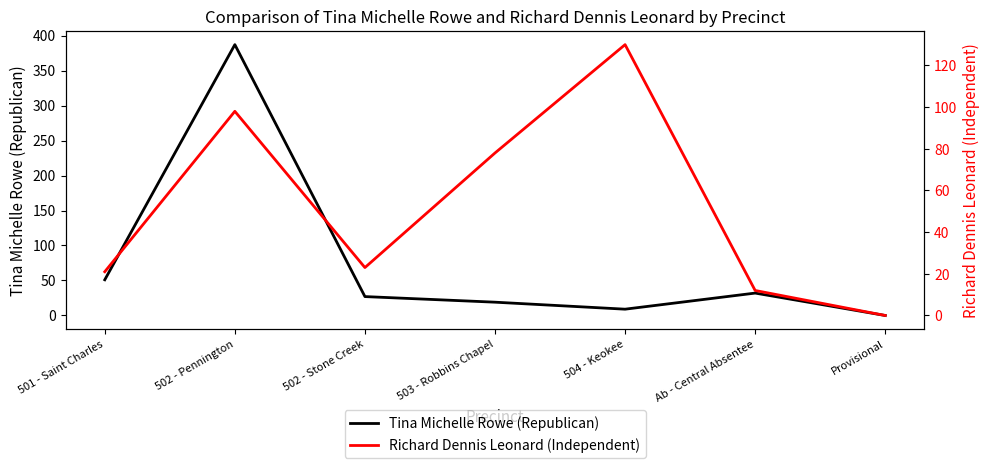

Is the value of Richard Dennis Leonard (Independent) at 501 - Saint Charles greater than the value of Tina Michelle Rowe (Republican) at Ab - Central Absentee?

No